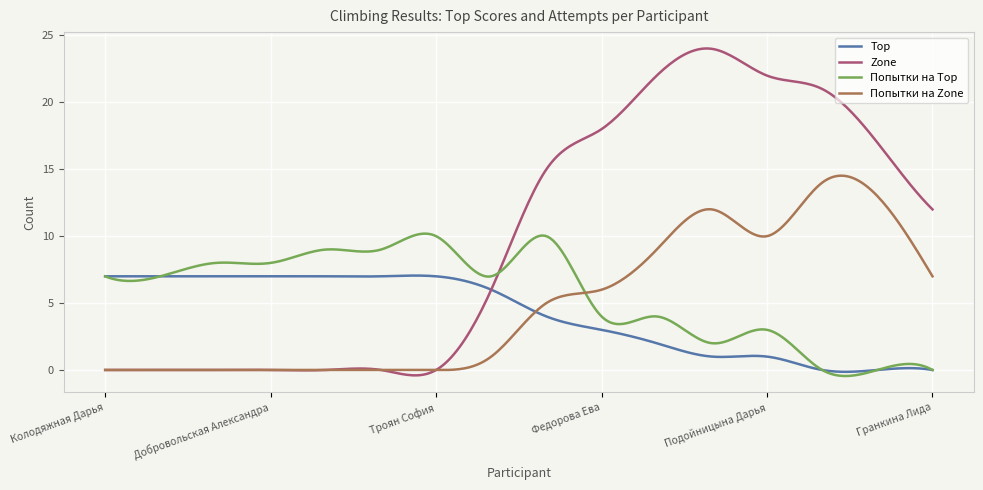

Which series has the largest total across all categories?

Zone